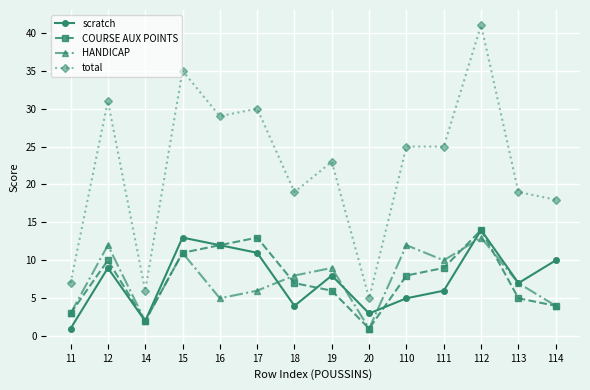

Where is the first local maximum for COURSE AUX POINTS?

12